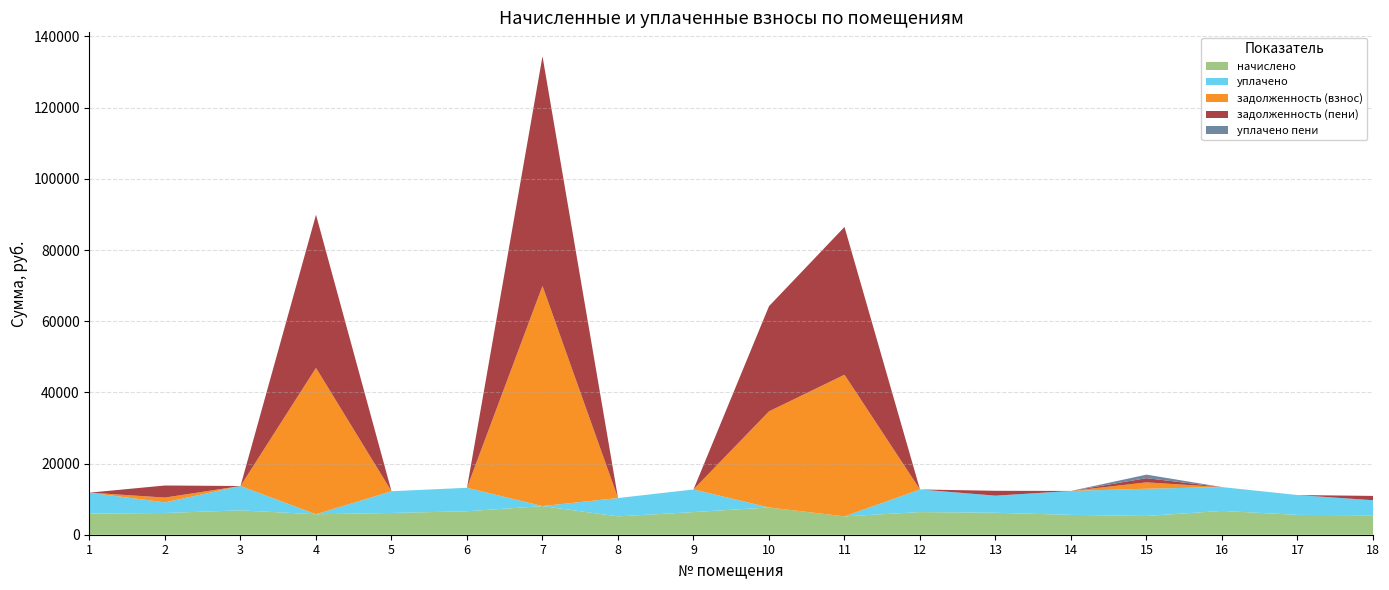

Reading left to right, transcribe all the data shown in this chart.

начислено: 1=5911.9	2=6110.6	3=6843.4	4=5750.5	5=6110.6	6=6595.0	7=8048.2	8=5154.3	9=6359.0	10=7663.1	11=5154.3	12=6359.0	13=6172.7	14=5576.6	15=5278.5	16=6694.4	17=5576.6	18=5452.2
уплачено: 1=5911.9	2=2967.7	3=6843.4	4=0.0	5=6110.6	6=6595.0	7=0.0	8=5154.3	9=6359.0	10=0.0	11=0.0	12=6359.0	13=4801.0	14=6726.0	15=7644.3	16=6694.4	17=5576.6	18=4240.6
задолженность (взнос): 1=0.0	2=1357.9	3=0.0	4=41125.2	5=0.0	6=0.0	7=61858.1	8=0.0	9=0.0	10=27000.7	11=39806.8	12=0.0	13=0.0	14=0.0	15=1790.2	16=0.0	17=0.0	18=0.0
задолженность (пени): 1=0.0	2=3394.8	3=0.0	4=43042.0	5=0.0	6=0.0	7=64540.8	8=0.0	9=0.0	10=29555.1	11=41524.9	12=0.0	13=1371.7	14=0.0	15=1181.2	16=0.0	17=0.0	18=1211.6
уплачено пени: 1=0.0	2=2.2	3=0.0	4=0.0	5=0.0	6=0.0	7=0.0	8=0.0	9=0.0	10=0.0	11=0.0	12=0.0	13=0.0	14=1.2	15=992.9	16=0.0	17=0.0	18=0.0